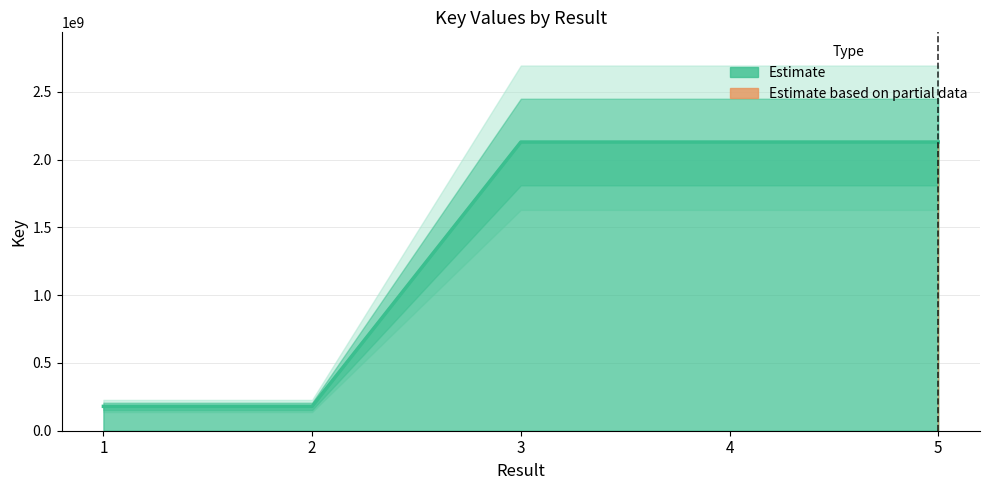

What is the average value?

1349725764